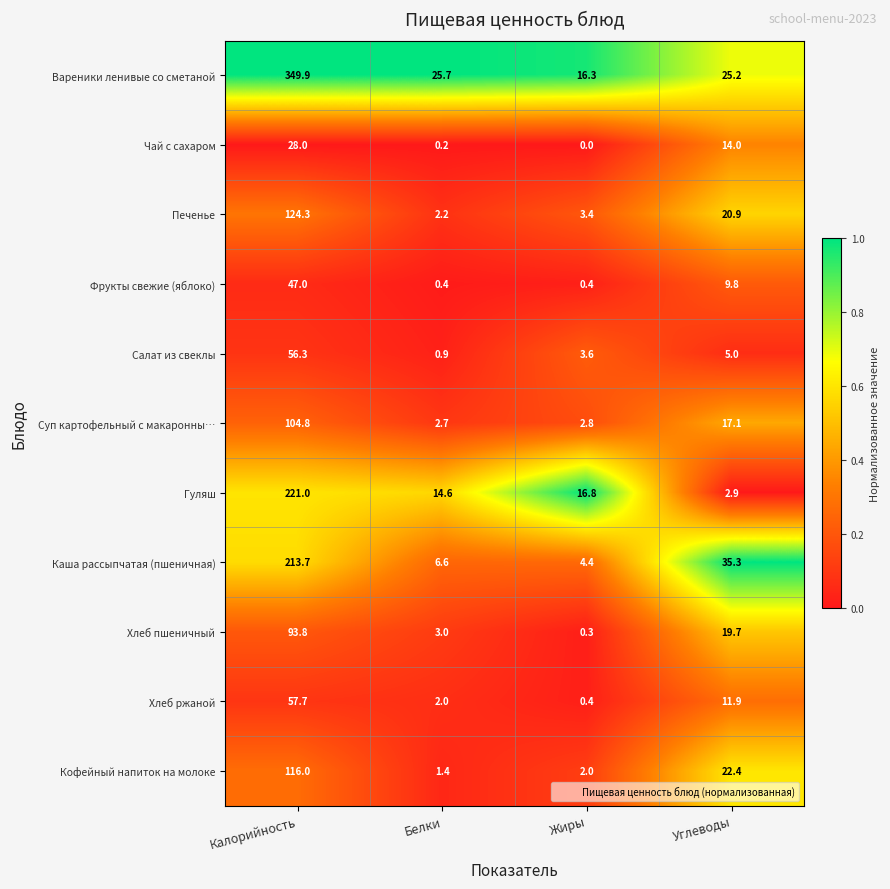

What is the total value across all series at Калорийность?

1412.5